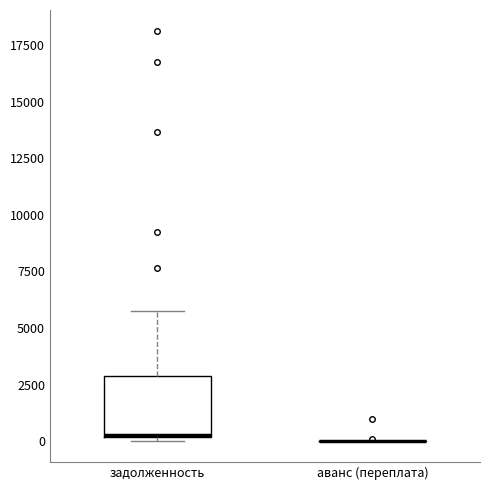

Where does the median line of the box for задолженность sit on the y-axis? The values are not printed on the chart, so give them approximately, as read against the axis.

500